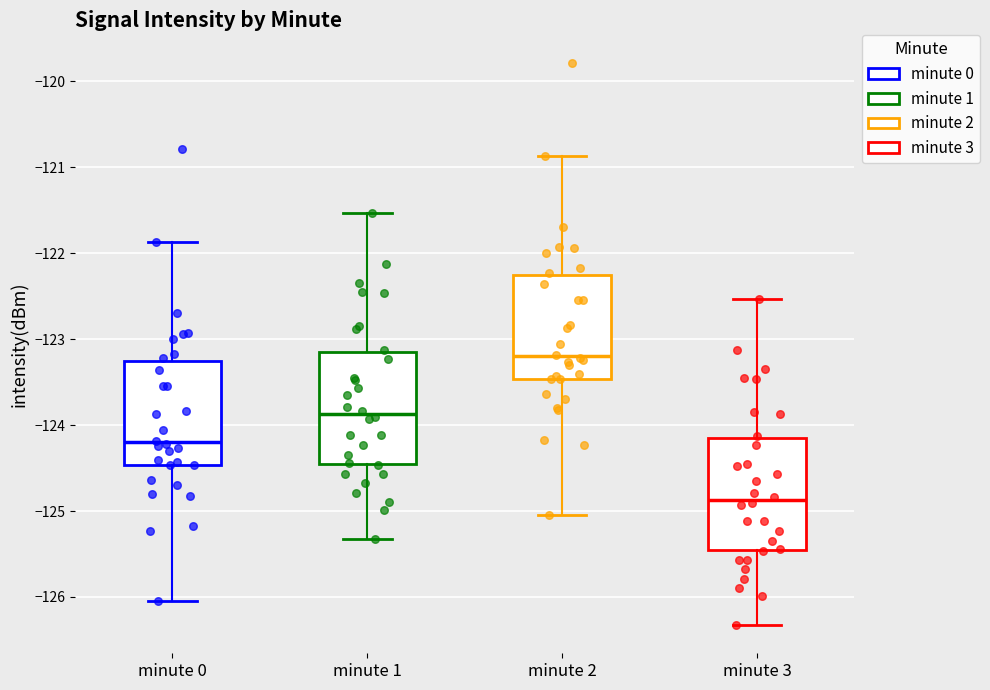

Reading left to right, transcribe this box plot: for each box, give where its median line is, the range the box spans, and where its two whiskers end, as read against the y-axis. The values are not printed on the chart, so give them approximately, as read against the axis.

minute 0: median -124.2, box -124.5 to -123.3, whiskers -126.0 to -121.9
minute 1: median -123.9, box -124.5 to -123.2, whiskers -125.3 to -121.5
minute 2: median -123.2, box -123.5 to -122.3, whiskers -125.0 to -120.9
minute 3: median -124.9, box -125.5 to -124.2, whiskers -126.3 to -122.5